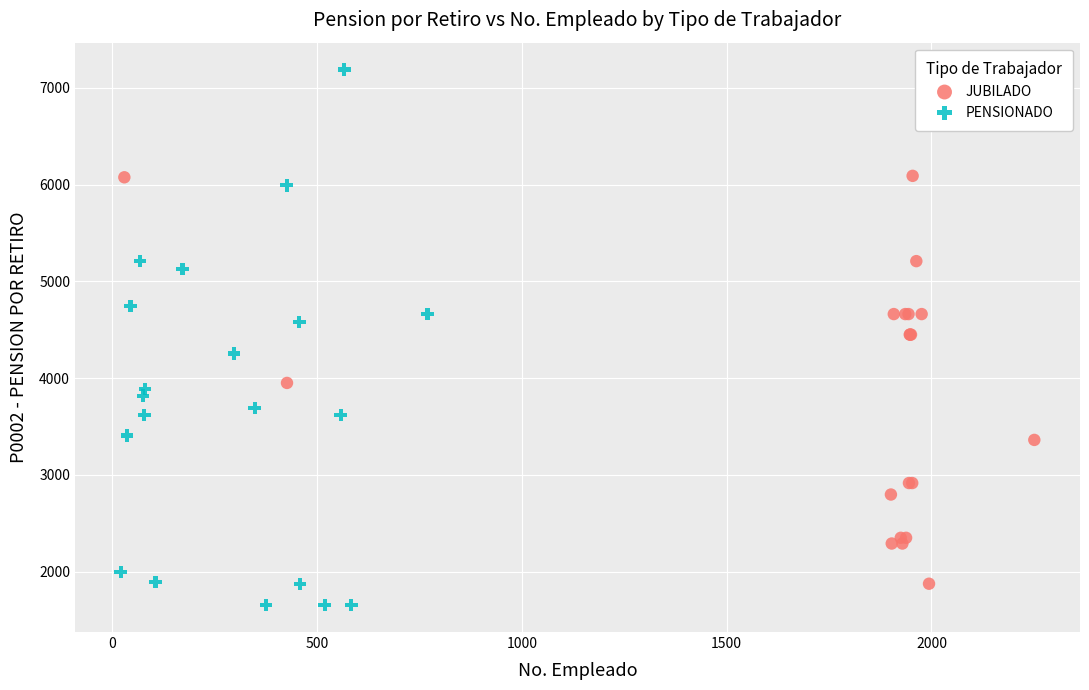

Which series has the largest Y range (max minus min)?

PENSIONADO